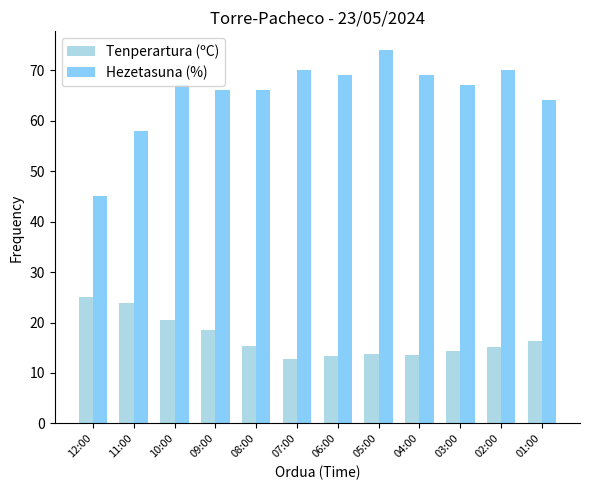

What is the spread (max minus min) of values at 02:00?

54.8